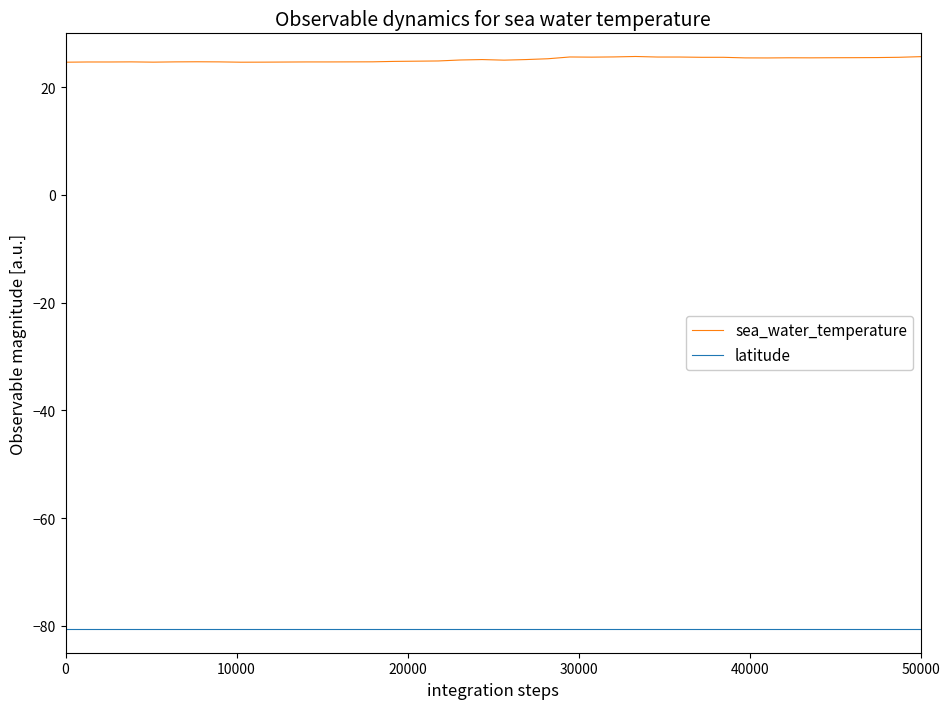

What is the sum of all latitude values?

-3220.9